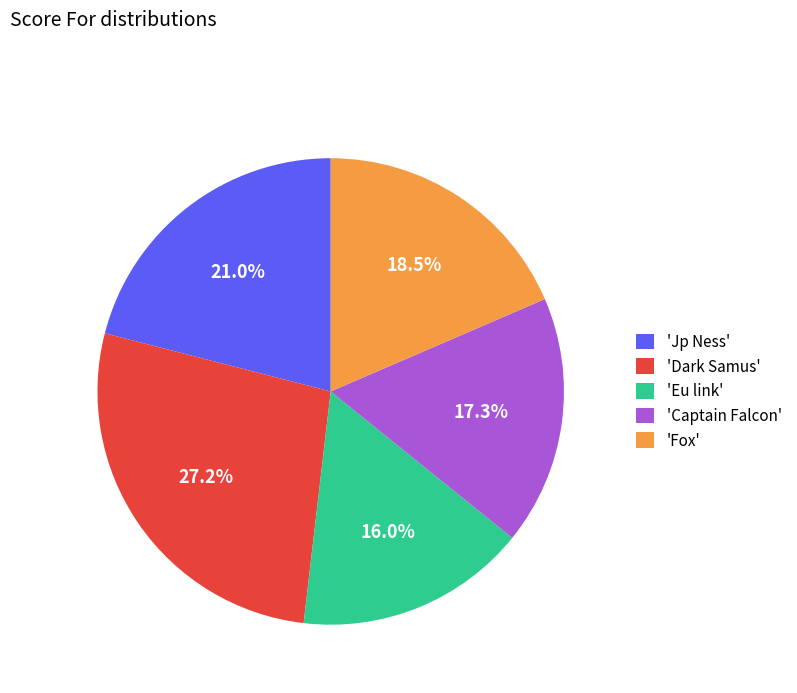

Combined, do 'Dark Samus' and 'Captain Falcon' account for over 50%?

No